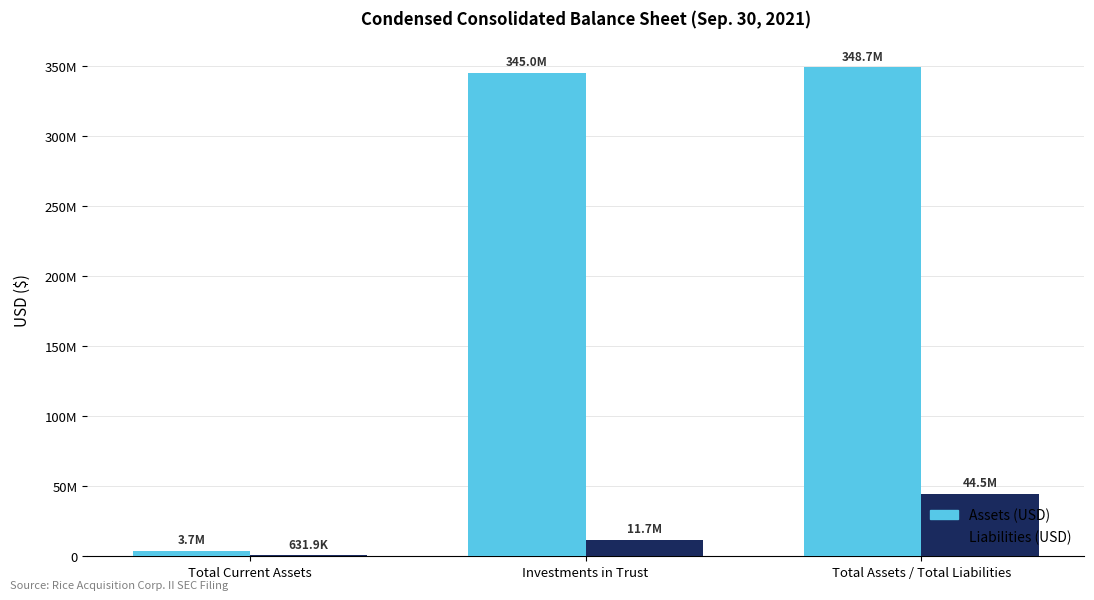

Reading left to right, what are all the values shown in this chart?

Assets (USD): Total Current Assets=3691044	Investments in Trust=345035643	Total Assets / Total Liabilities=348726687
Liabilities (USD): Total Current Assets=631868	Investments in Trust=11721500	Total Assets / Total Liabilities=44507878